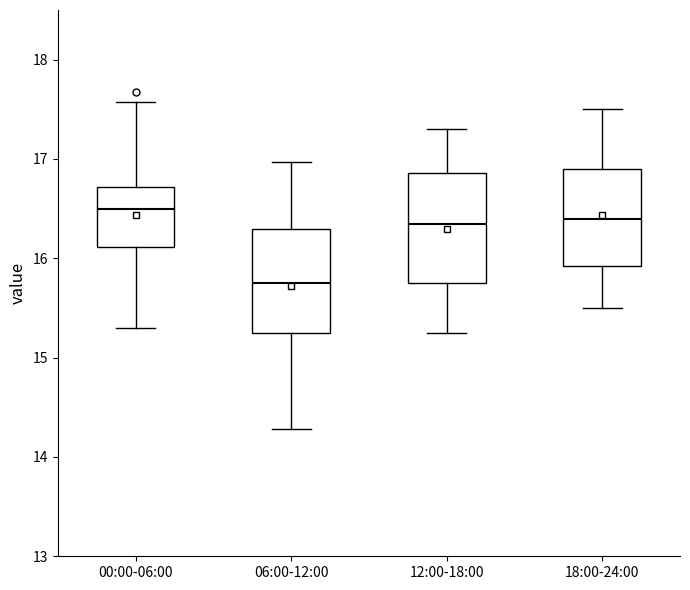

Reading left to right, read every box against the y-axis: the position of its median line, the range the box covers, and the ends of its whiskers. The values are not printed on the chart, so give them approximately, as read against the axis.

00:00-06:00: median 16.5, box 16.1 to 16.7, whiskers 15.3 to 17.6
06:00-12:00: median 15.8, box 15.3 to 16.3, whiskers 14.3 to 17.0
12:00-18:00: median 16.4, box 15.8 to 16.9, whiskers 15.3 to 17.3
18:00-24:00: median 16.4, box 15.9 to 16.9, whiskers 15.5 to 17.5